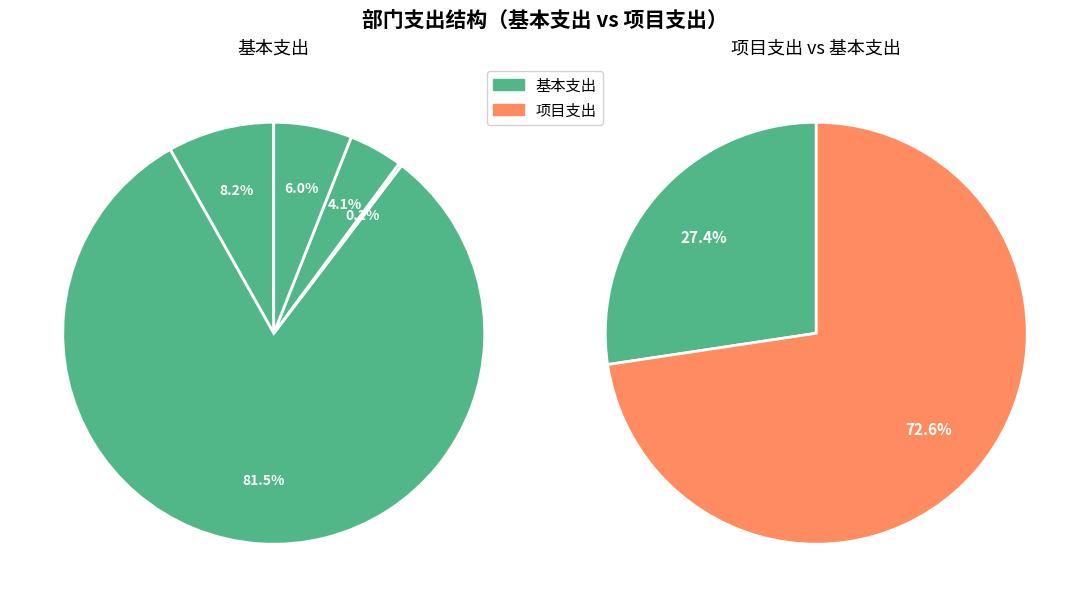

Which slice is the largest?

其他残疾人事业支出